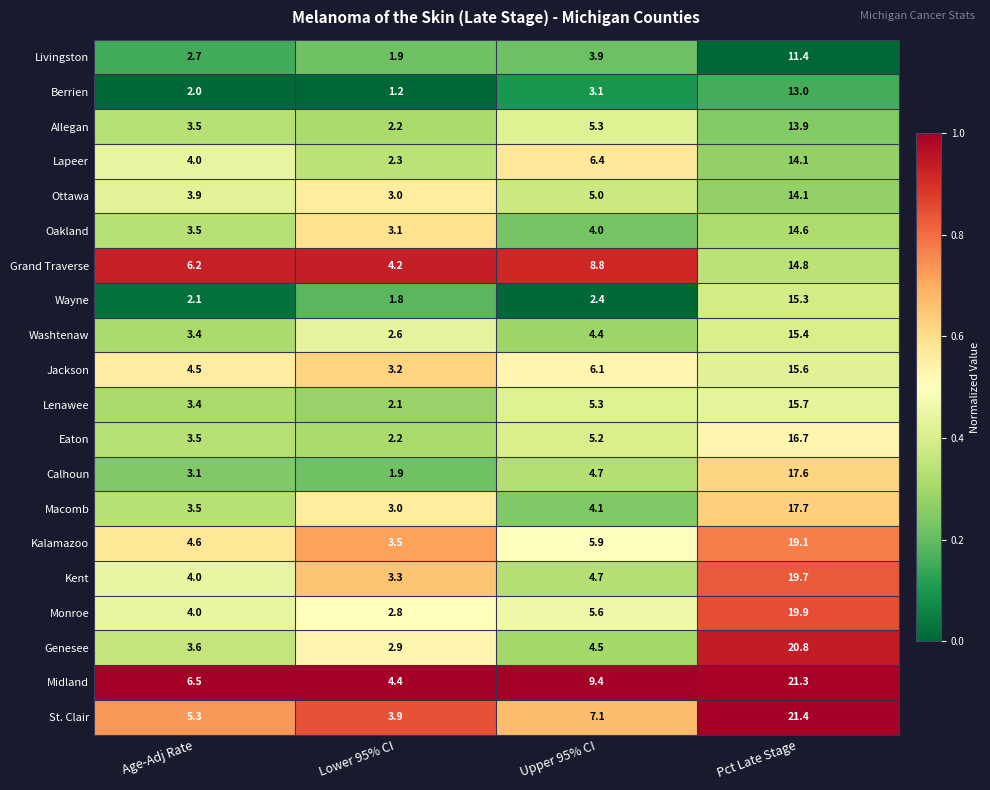

List the labels in order of Wayne value, smallest first.

Lower 95% CI, Age-Adj Rate, Upper 95% CI, Pct Late Stage